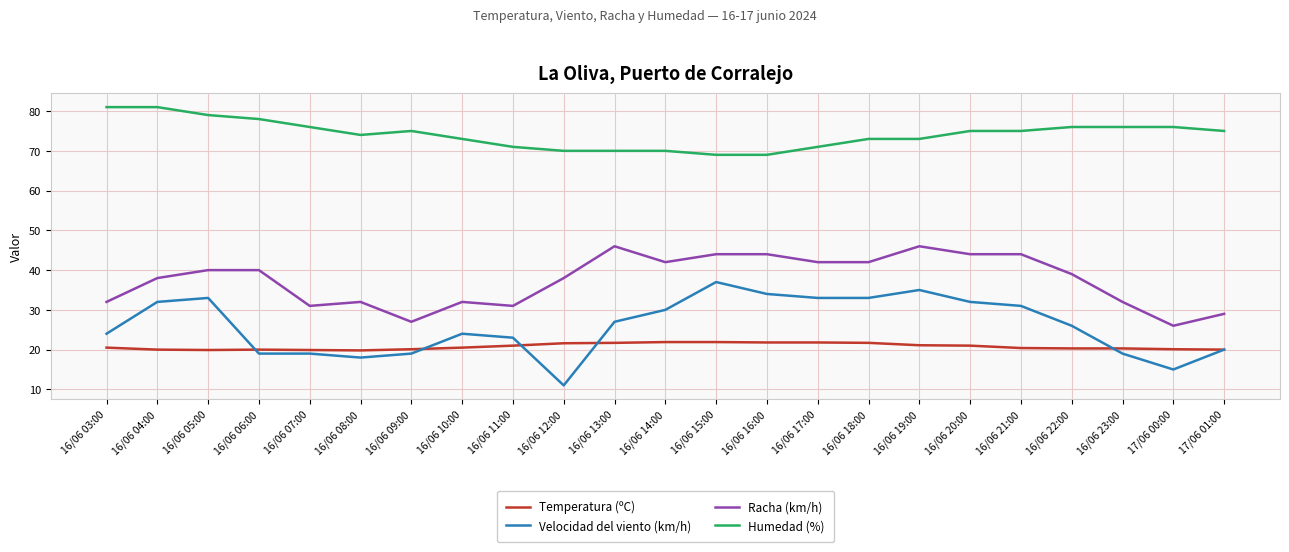

What is the difference between the Velocidad del viento (km/h) values at 16/06 10:00 and 16/06 11:00?

1.0